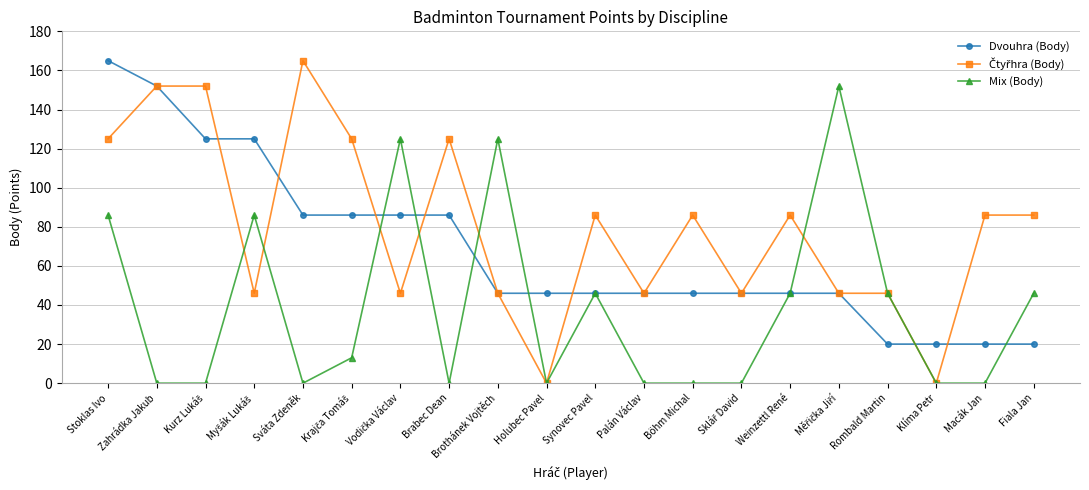

The Mix (Body) series shows 0 at Palán Václav. True or false?

True